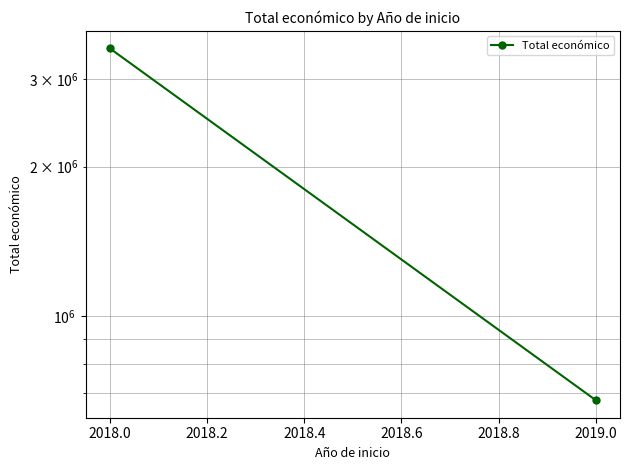

How many lines are shown in the chart?

1